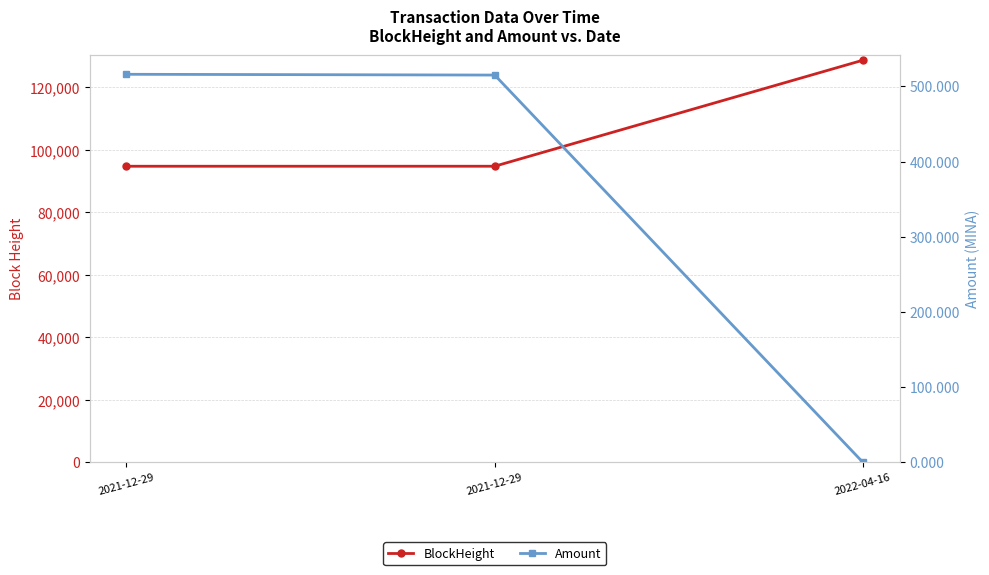

At which category is the sum across all series the highest?

2022-04-16